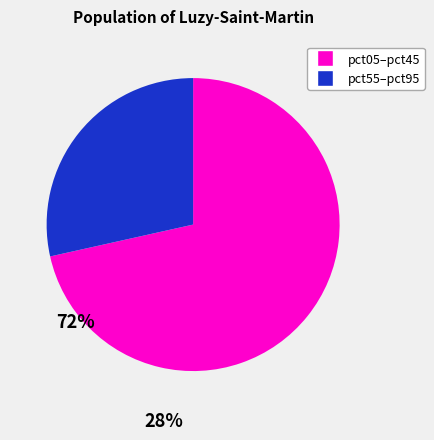

Is there a majority slice in this chart?

Yes